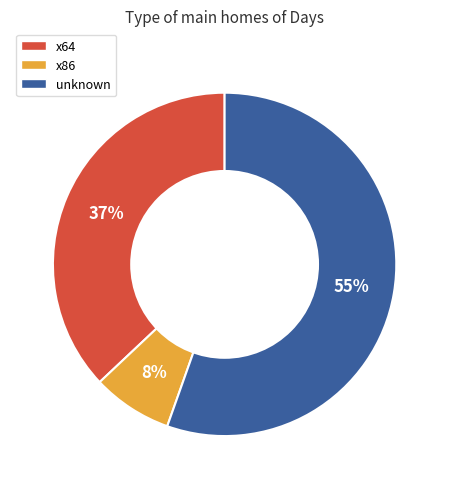

To the nearest percent, what is the average slice percentage?

33%